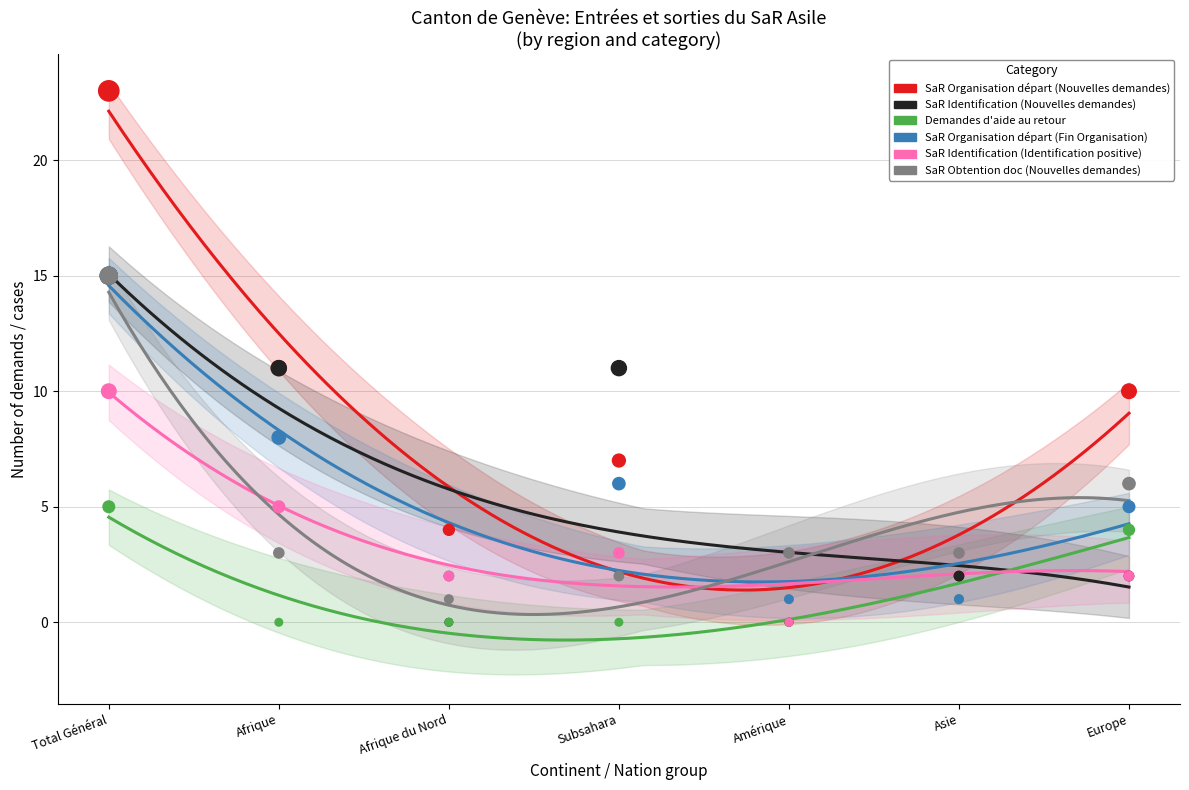

Which series contains the highest Y value?

SaR Organisation départ (Nouvelles demandes)